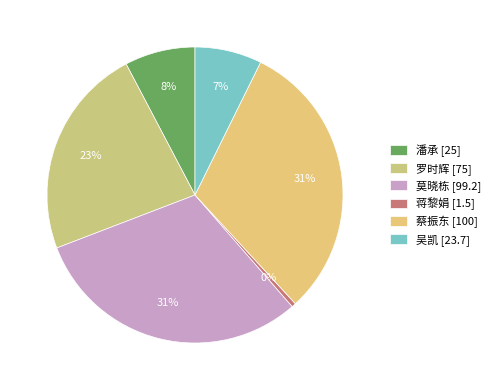

What is the change in value from 潘承 to 蒋黎娟?

-23.5